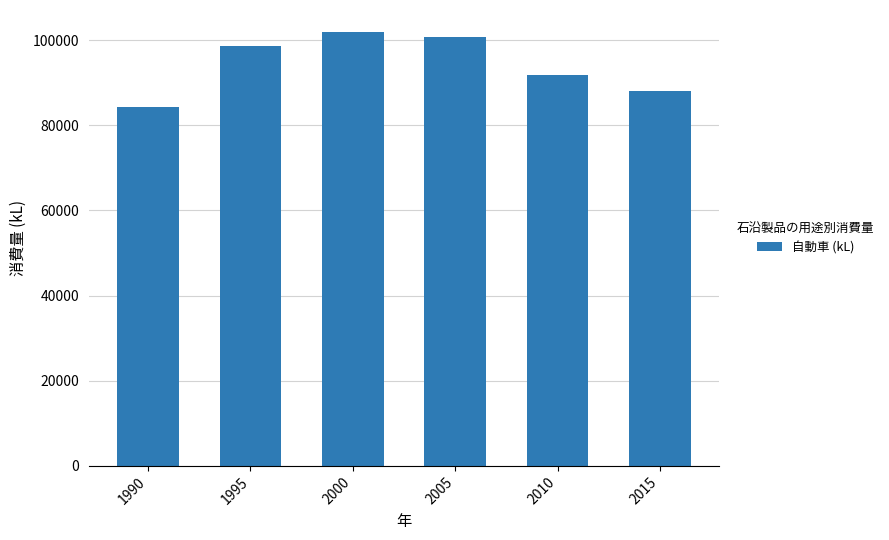

Where is the data nearest to the value 93160?

2010